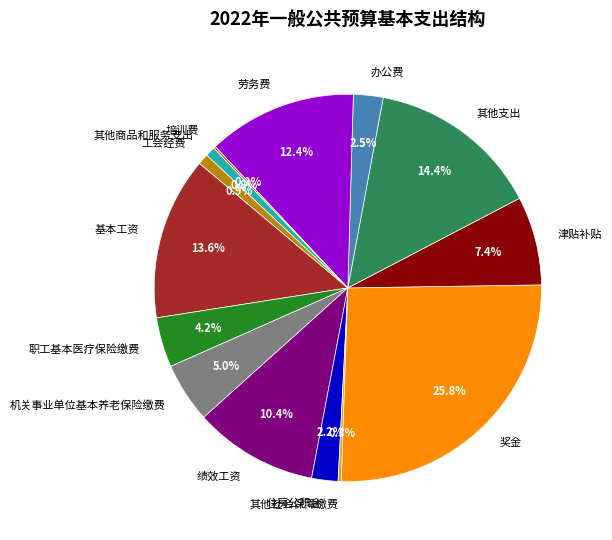

Between 其他商品和服务支出 and 基本工资, which is larger?

基本工资